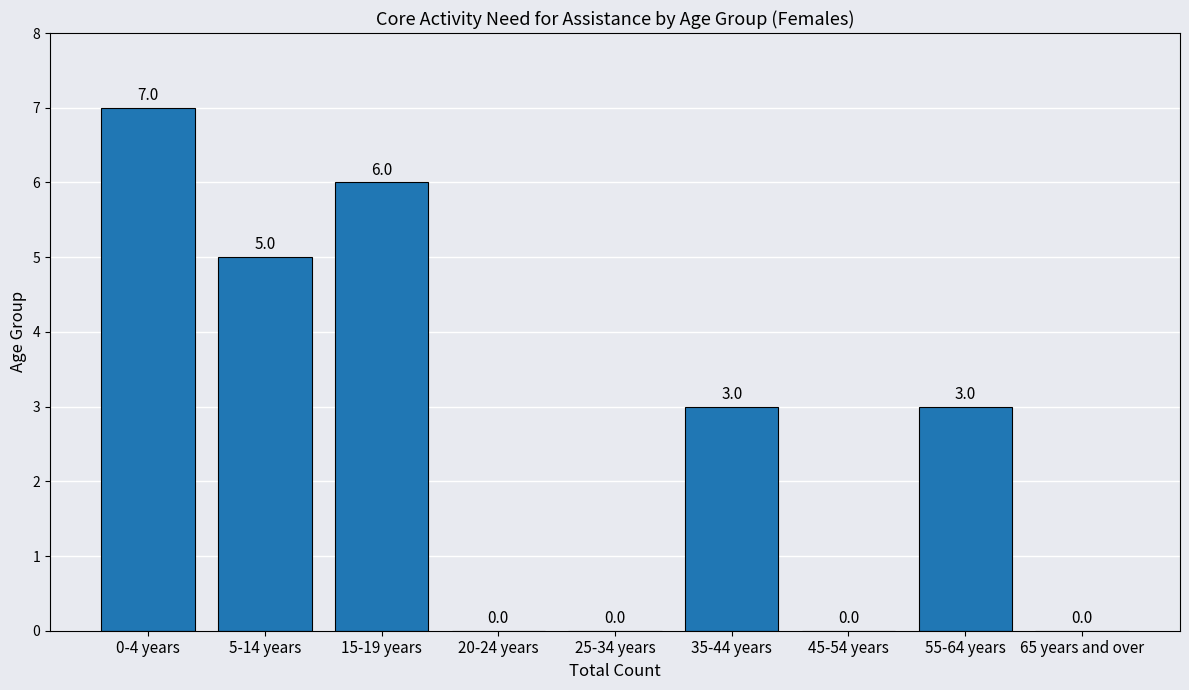

Reading left to right, list all the values displayed in this chart.

0-4 years=7	5-14 years=5	15-19 years=6	20-24 years=0	25-34 years=0	35-44 years=3	45-54 years=0	55-64 years=3	65 years and over=0